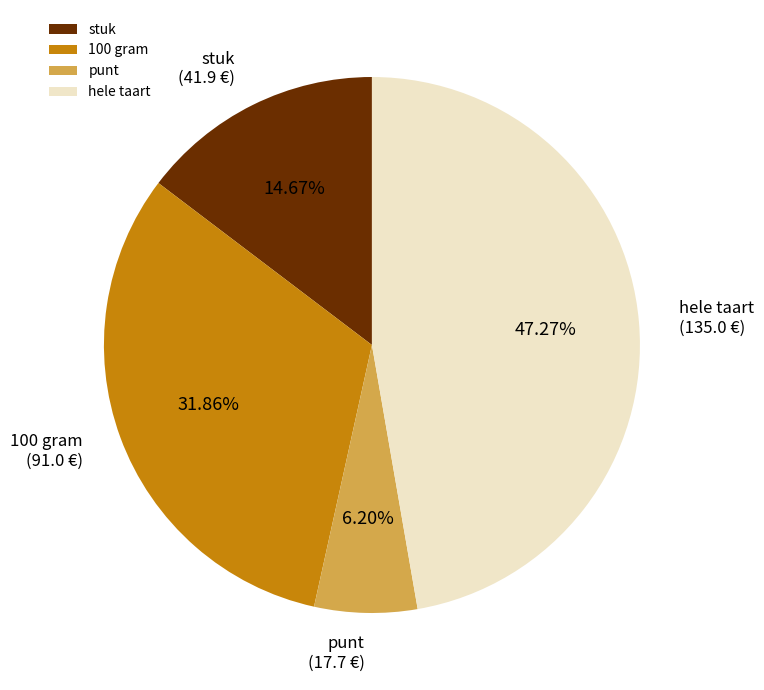

Which slice is the smallest?

punt